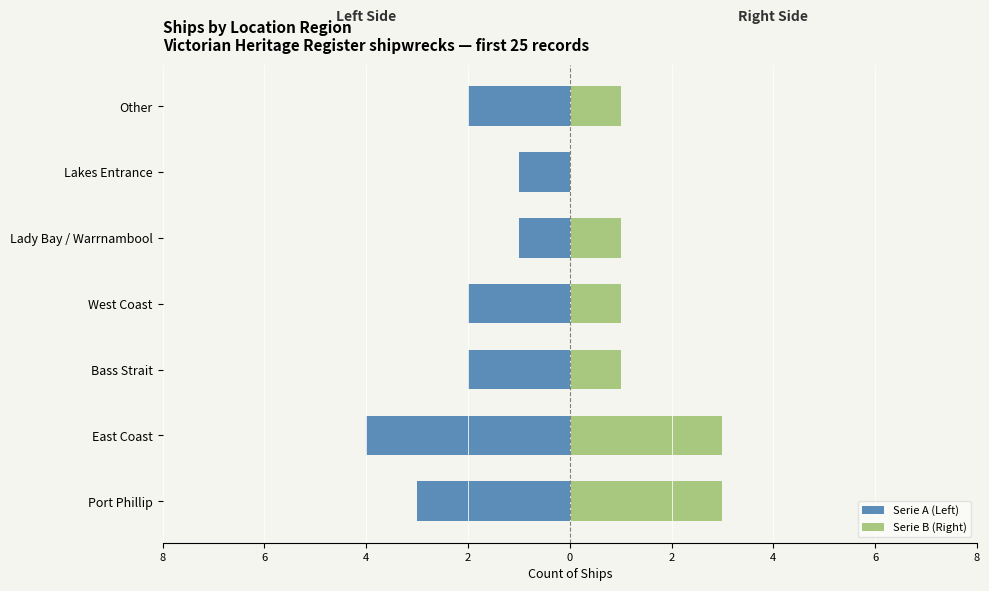

What is the average value of the Serie B (Right) series?

1